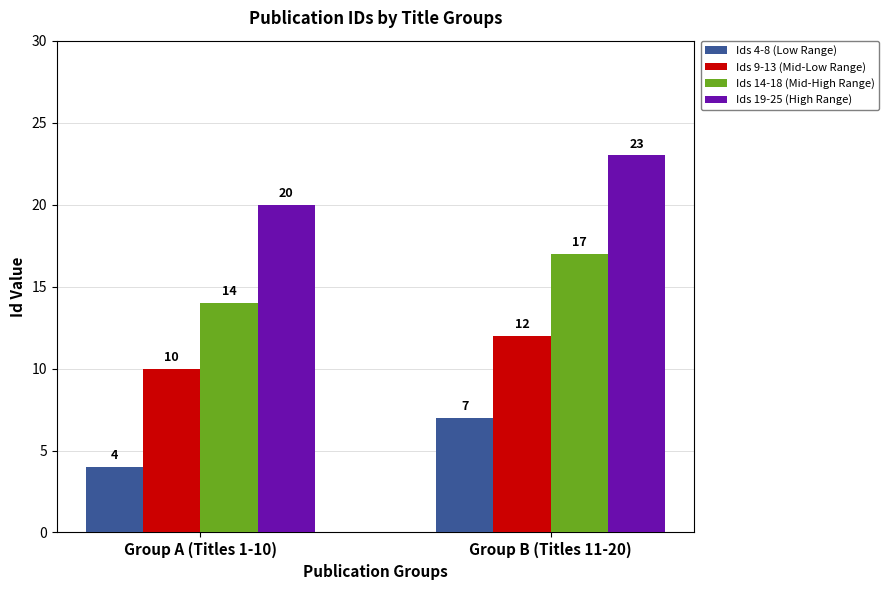

What are all the series names shown in the legend?

Ids 4-8 (Low Range), Ids 9-13 (Mid-Low Range), Ids 14-18 (Mid-High Range), Ids 19-25 (High Range)